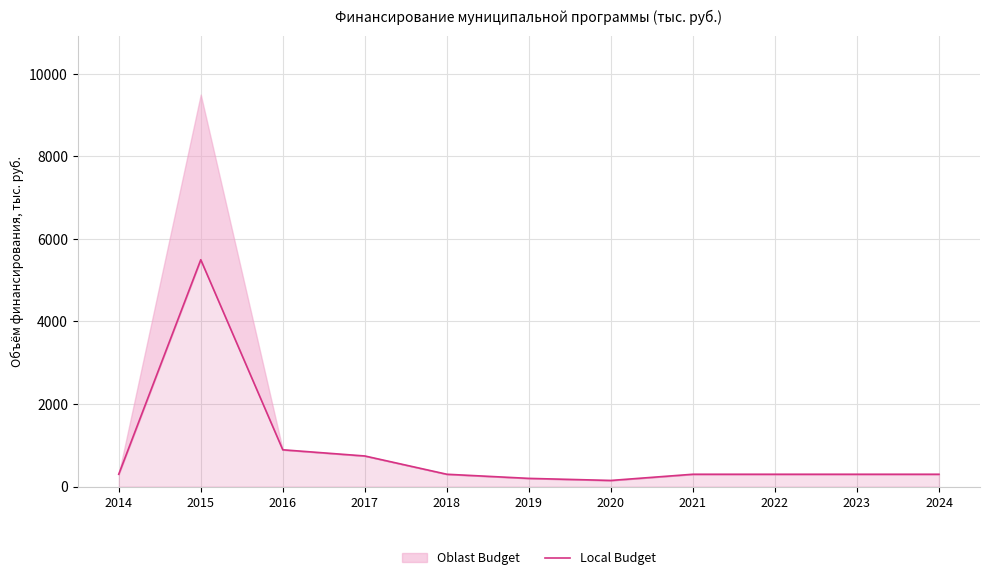

What is the value of the 11th point from the left?

300.0